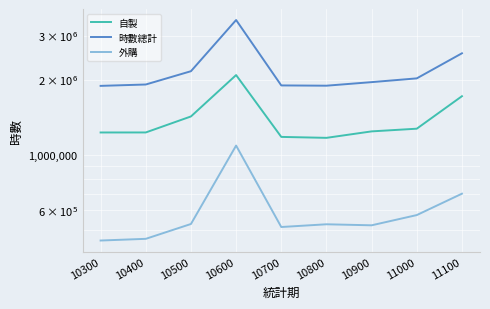

Reading right to left, what are all the values shown in this chart?

自製: 1715806.6	1271853.9	1240698.4	1168955.7	1179147.0	2084674.0	1423780.6	1228575.2	1228256.9
時數總計: 2547891.0	2022201.8	1953195.0	1890178.0	1894938.0	3461866.0	2160180.0	1911112.7	1887086.0
外購: 698756.1	573815.0	522181.8	527131.7	514037.0	1088592.0	528543.9	460992.0	453860.2